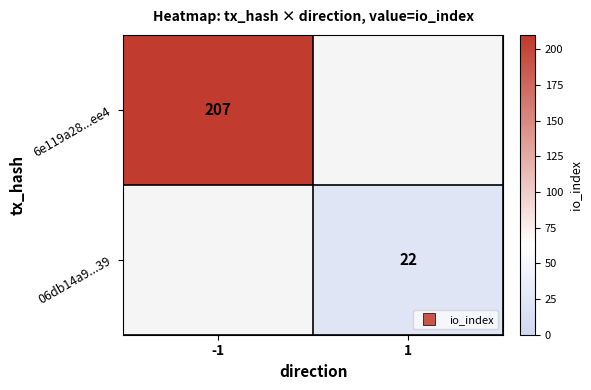

How many categories are shown in the chart?

2